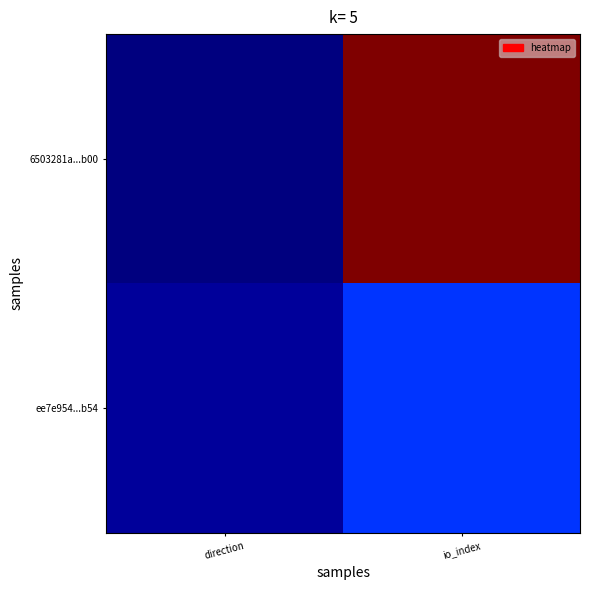

Which series has the widest spread of values?

6503281a...b00